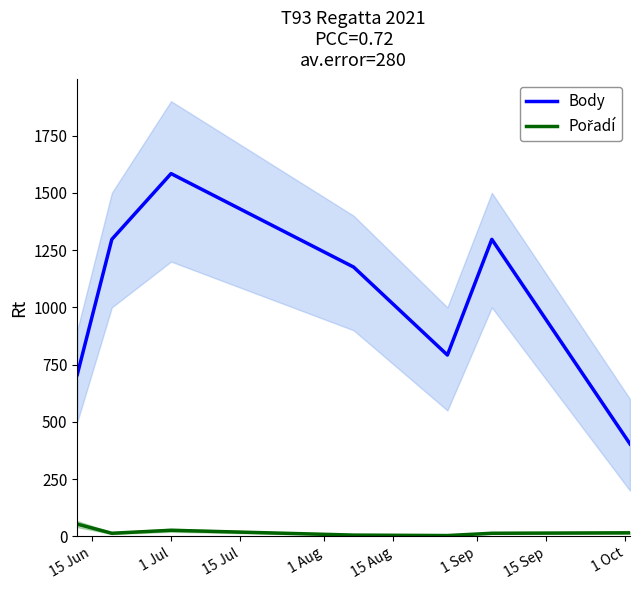

In Pořadí, how many points are lower than both neighbors (excluding endpoints)?

2